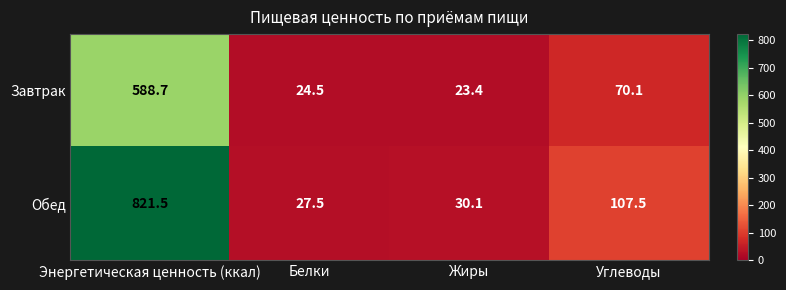

List the series in order of their peak value, highest first.

Обед, Завтрак